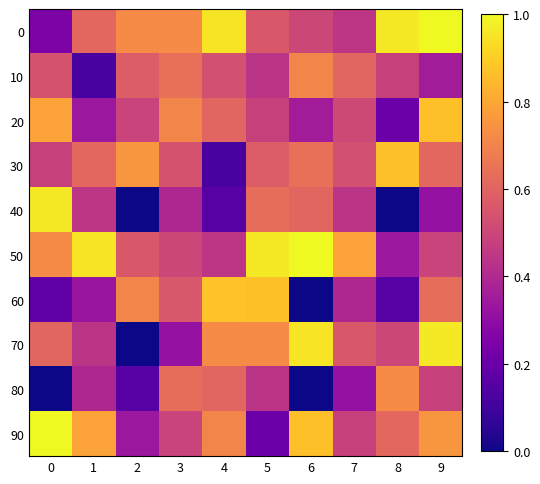

Rank the series by their maximum value, from lowest to highest.

10, 80, 20, 30, 60, 40, 70, 0, 50, 90